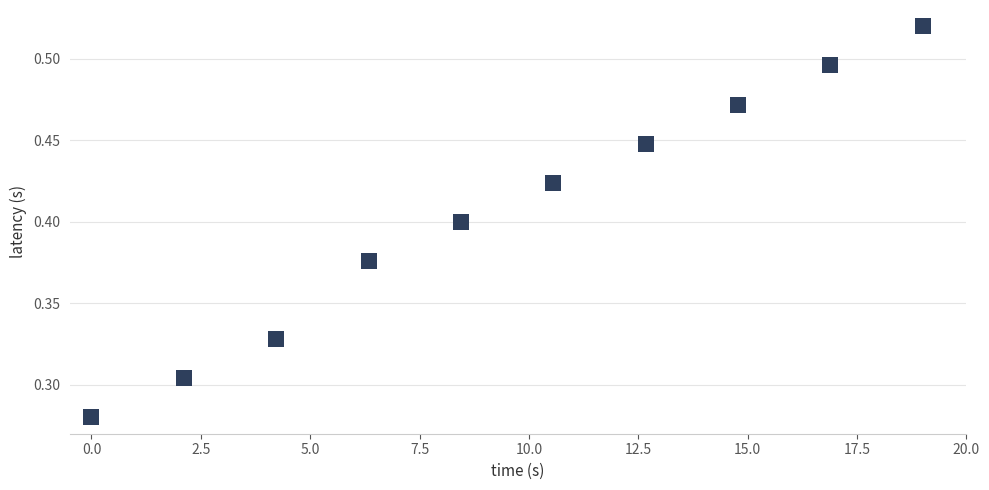

What is the average X value?

9.5